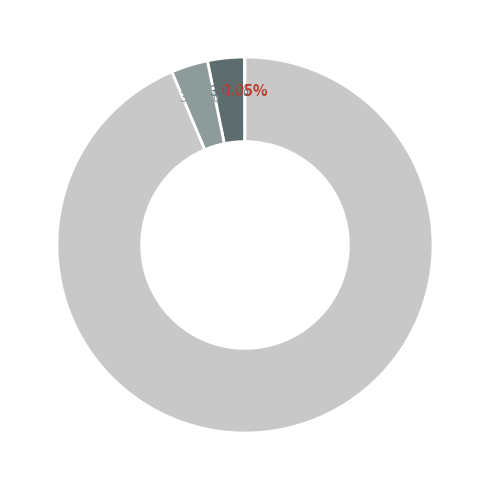

Does any single category account for the majority?

Yes